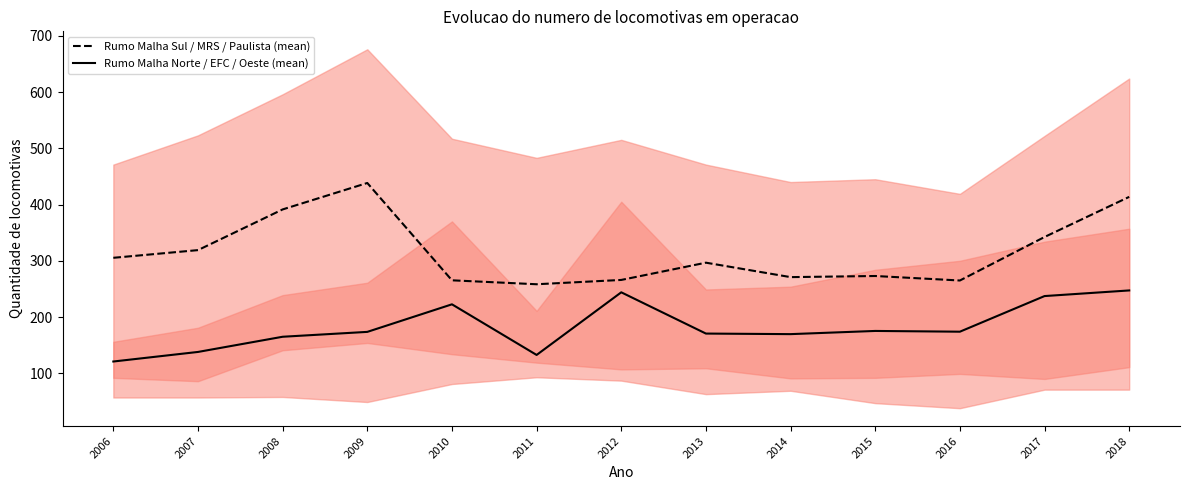

Is the value of Rumo Malha Norte / EFC / Oeste (mean) at 2010 greater than the value of Rumo Malha Sul / MRS / Paulista (mean) at 2006?

No